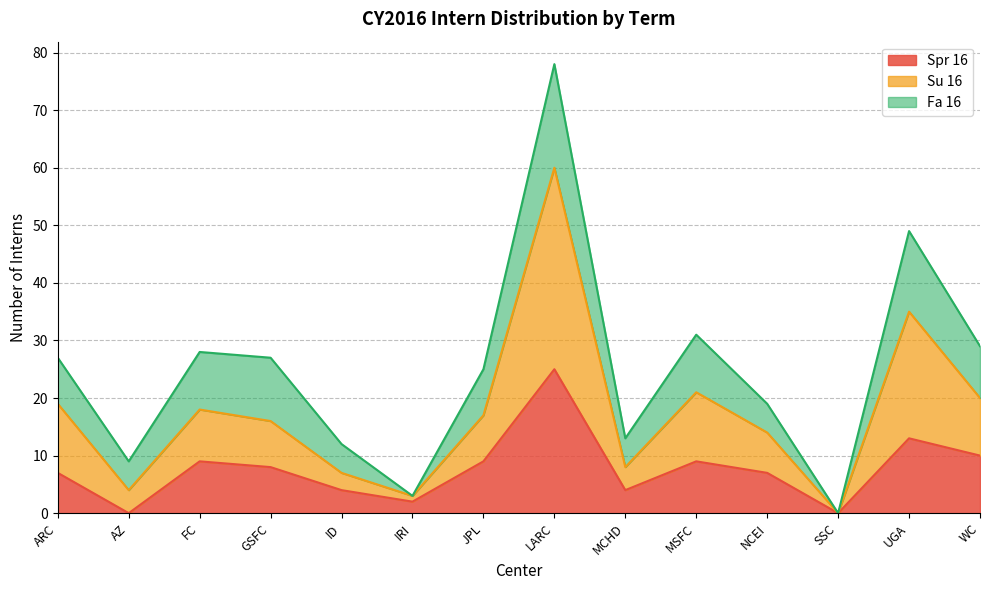

Which label corresponds to the smallest value in the chart?

AZ